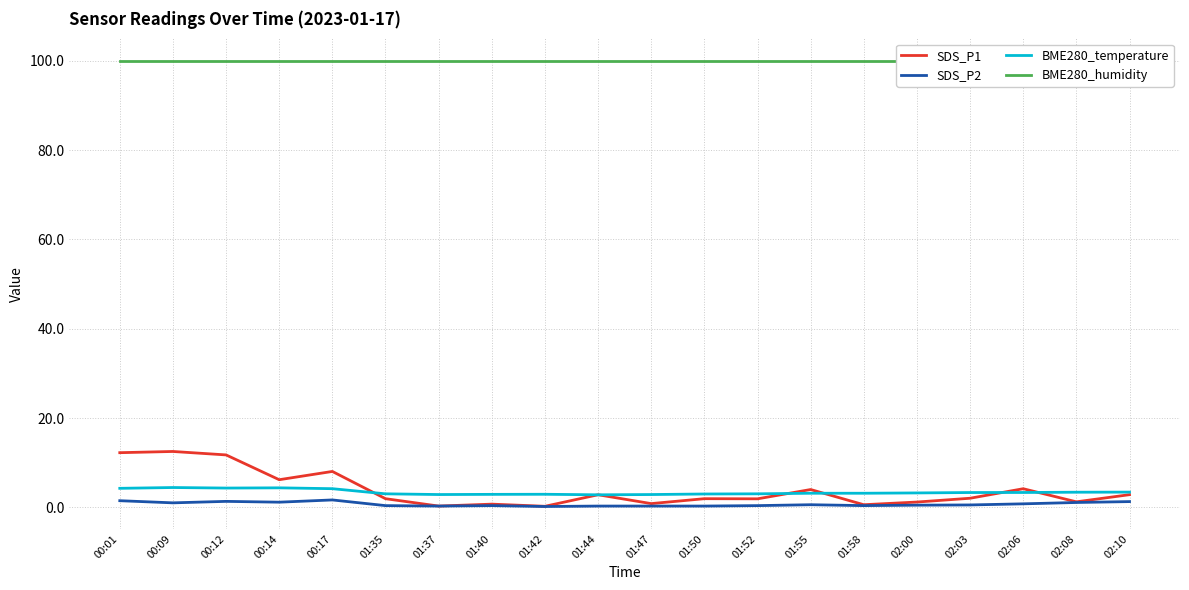

Rank the series by their maximum value, from highest to lowest.

BME280_humidity, SDS_P1, BME280_temperature, SDS_P2